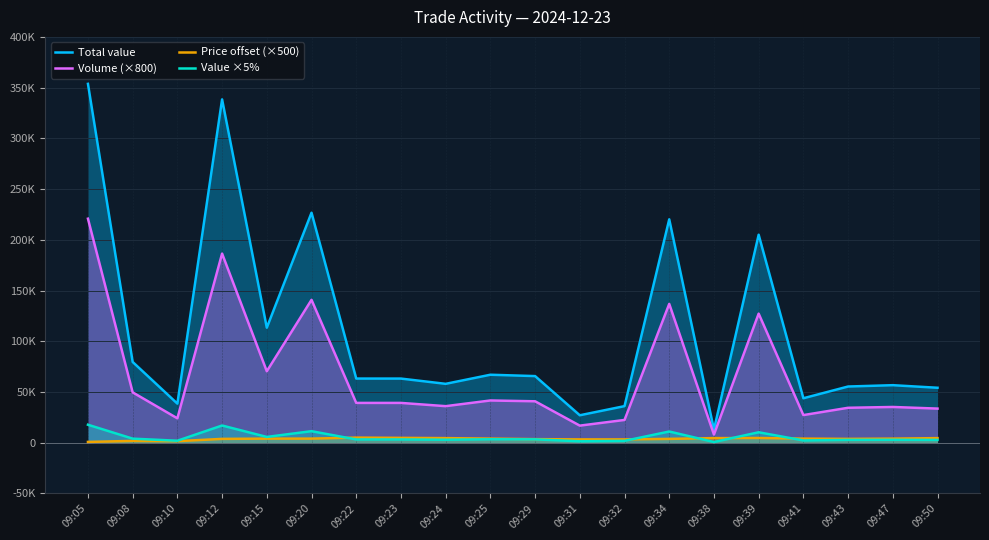

What is the sum of the Value ×5% values at 09:20 and 09:32?

13135.5